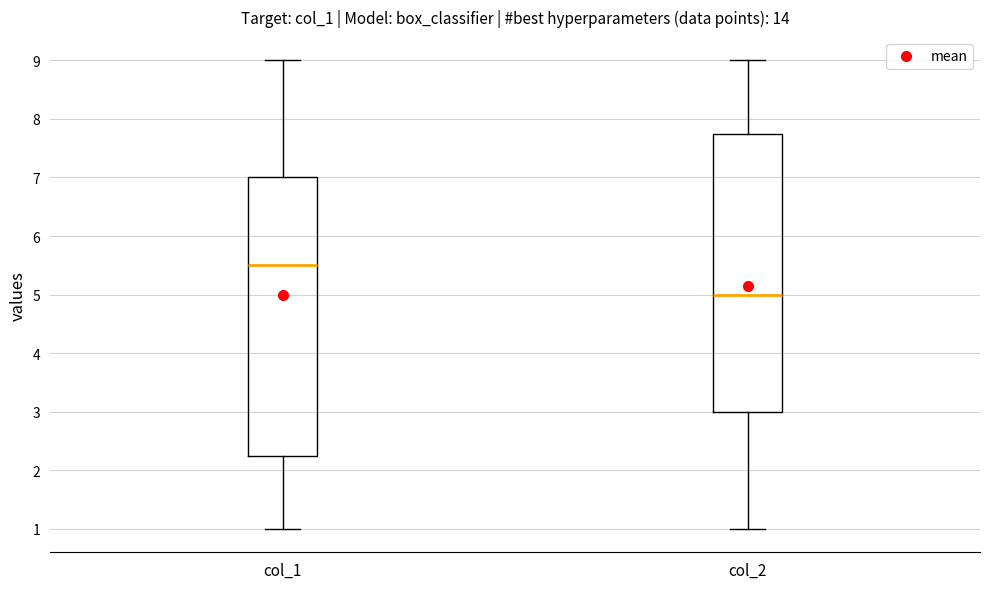

Reading left to right, read every box against the y-axis: the position of its median line, the range the box covers, and the ends of its whiskers. The values are not printed on the chart, so give them approximately, as read against the axis.

col_1: median 5.5, box 2.3 to 7.0, whiskers 1.0 to 9.0
col_2: median 5.0, box 3.0 to 7.8, whiskers 1.0 to 9.0